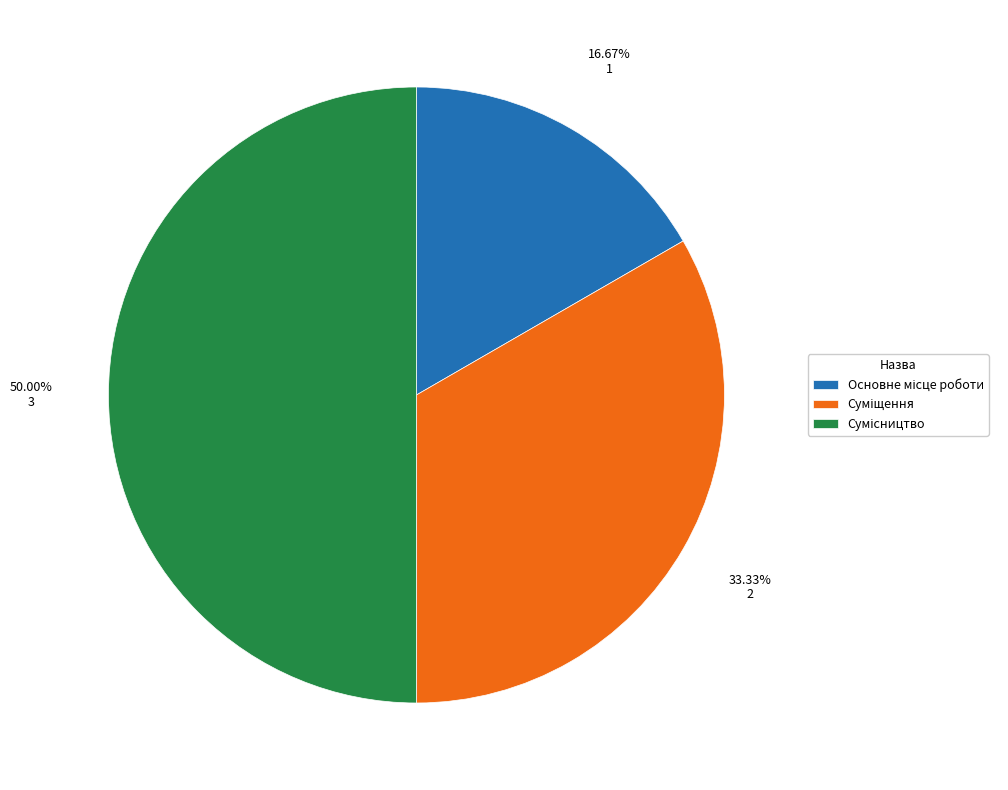

What is the change in value from Основне місце роботи to Сумісництво?

+2